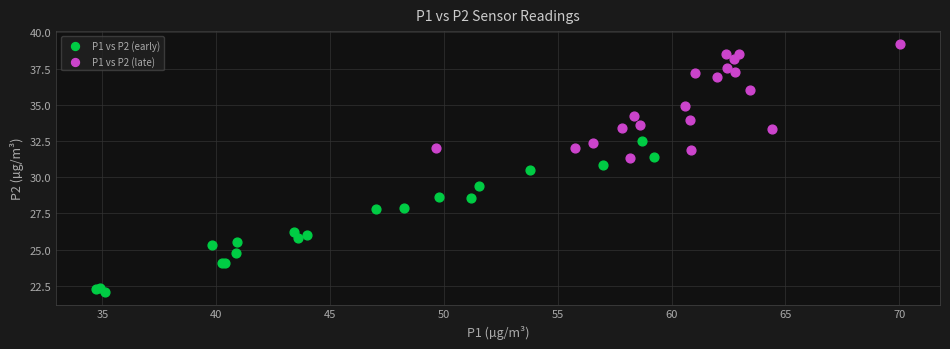

What are all the series names shown in the legend?

P1 vs P2 (early), P1 vs P2 (late)